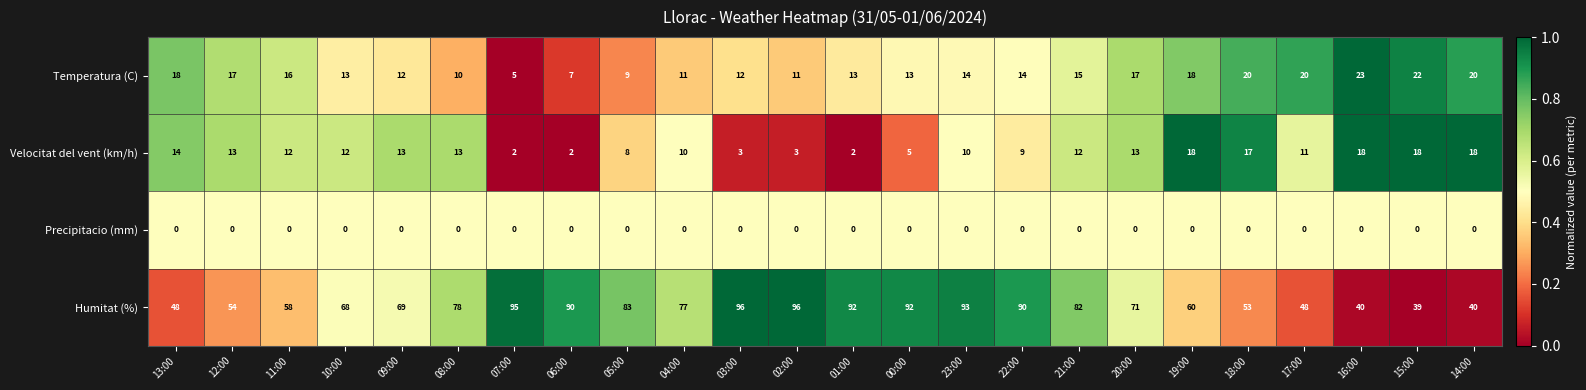

What is the highest value of the Temperatura (C) series?

23